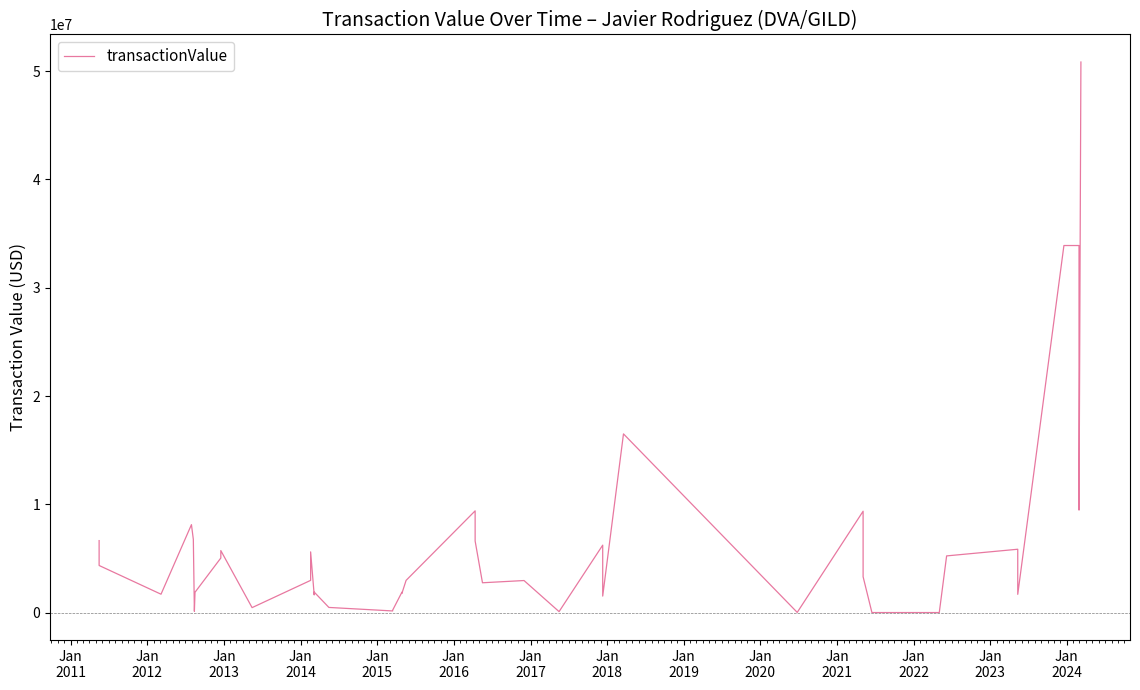

Does the chart display data point markers on the line(s)?

No